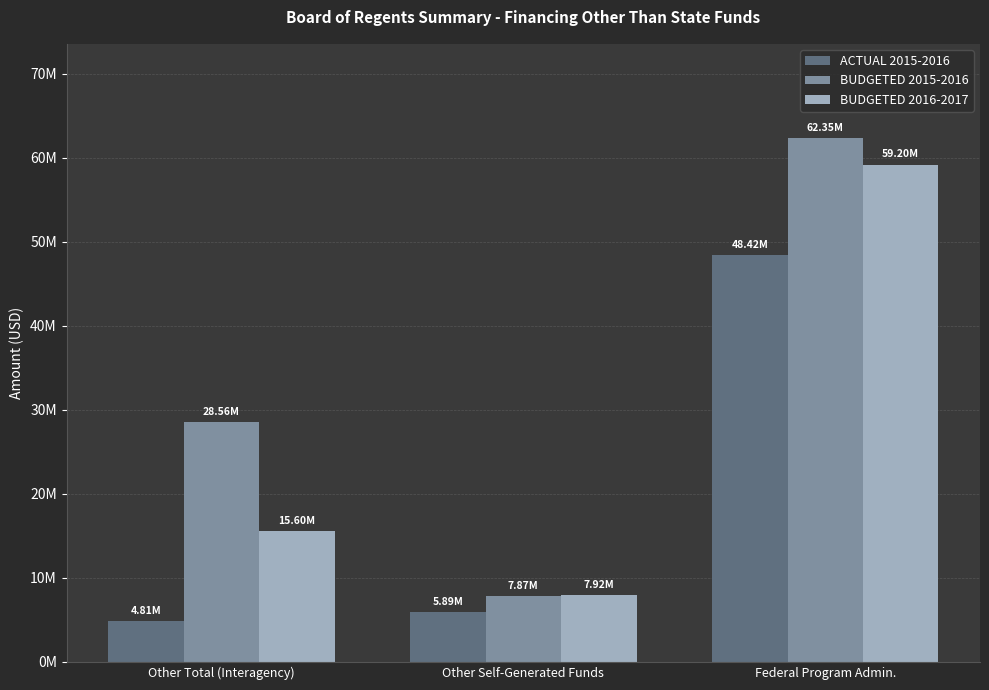

Are the bars grouped side by side (vs. stacked)?

Yes